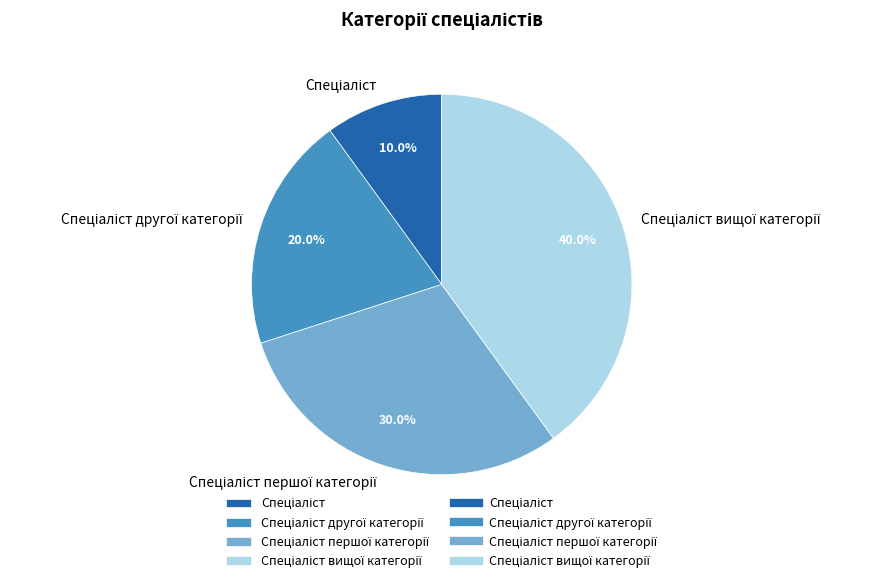

Is there any slice that represents more than half of the pie?

No